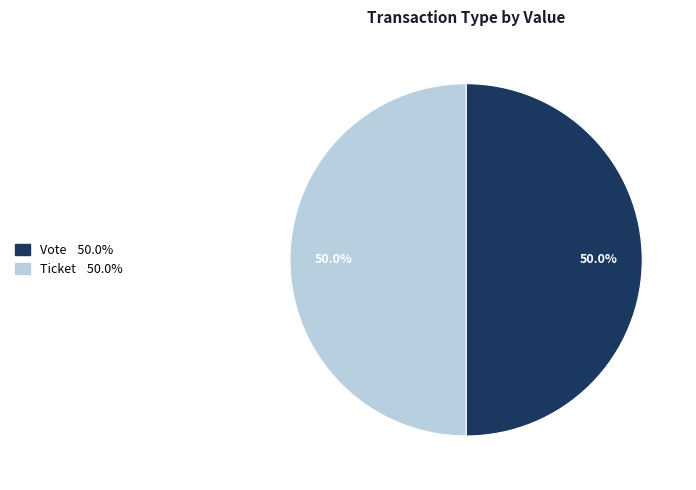

Combined, what portion of the pie is Vote and Ticket?

100.0%